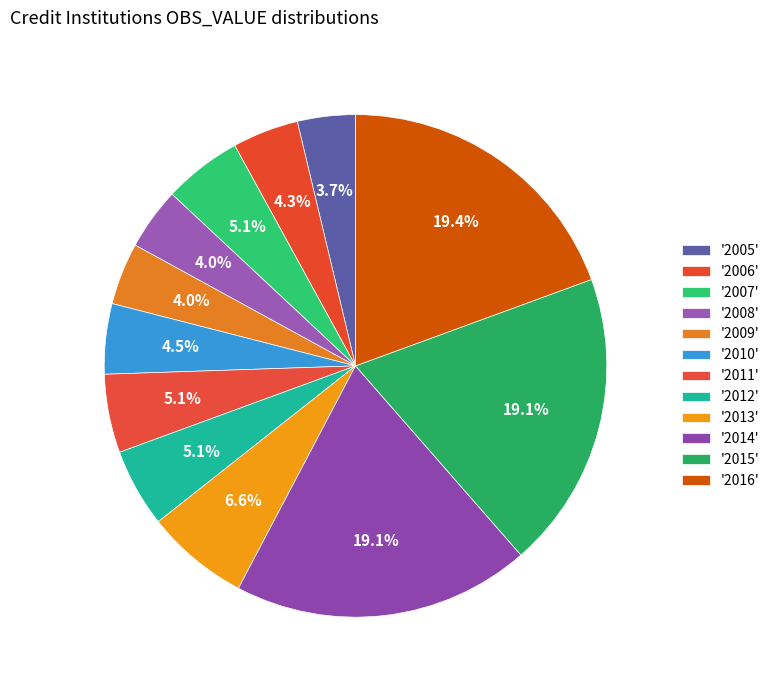

How many slices are in this pie chart?

12